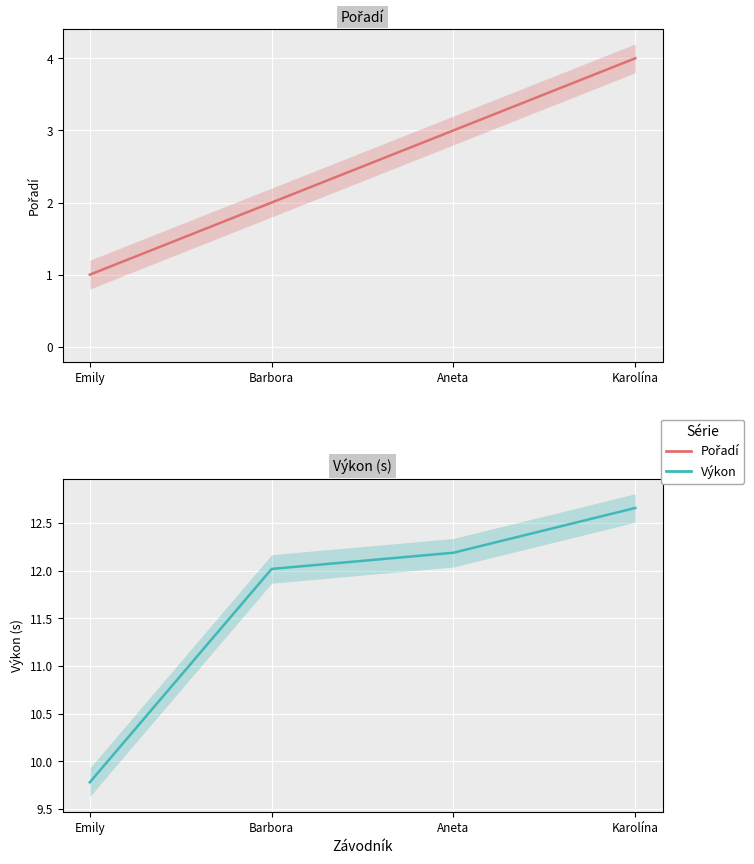

The value of Výkon at Barbora is 12.0. True or false?

True